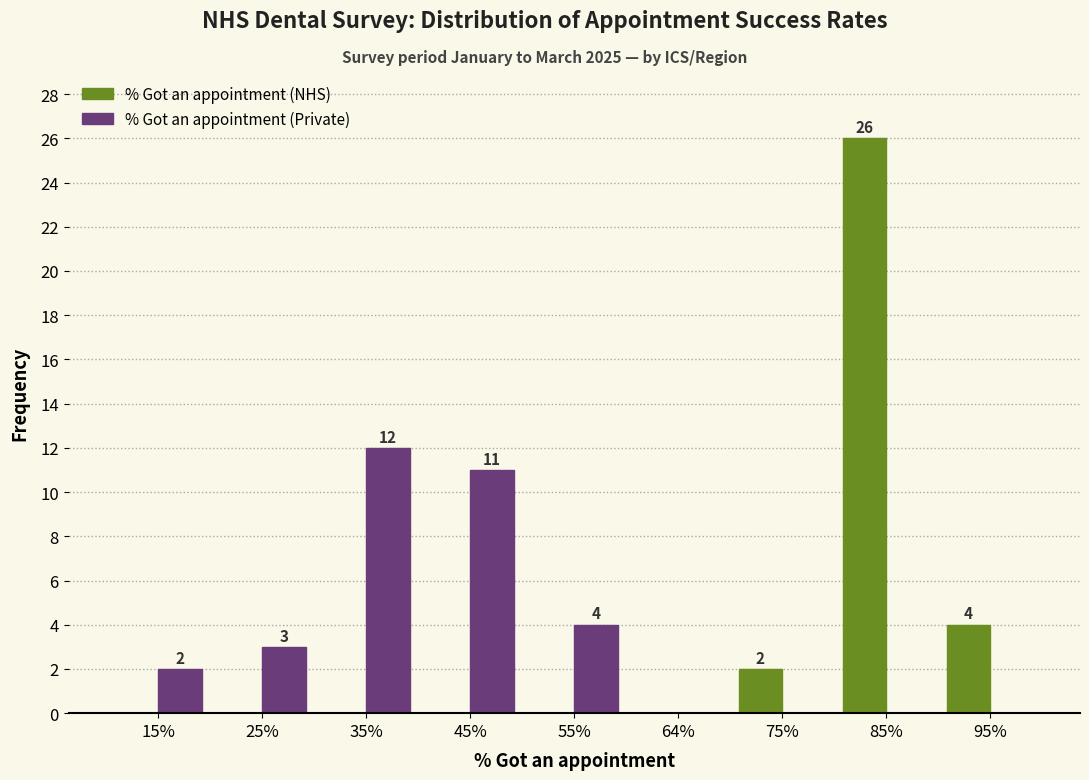

Reading right to left, extract all data points from this chart.

% Got an appointment (NHS): 95%=4	85%=26	75%=2	64%=0	55%=0	45%=0	35%=0	25%=0	15%=0
% Got an appointment (Private): 95%=0	85%=0	75%=0	64%=0	55%=4	45%=11	35%=12	25%=3	15%=2